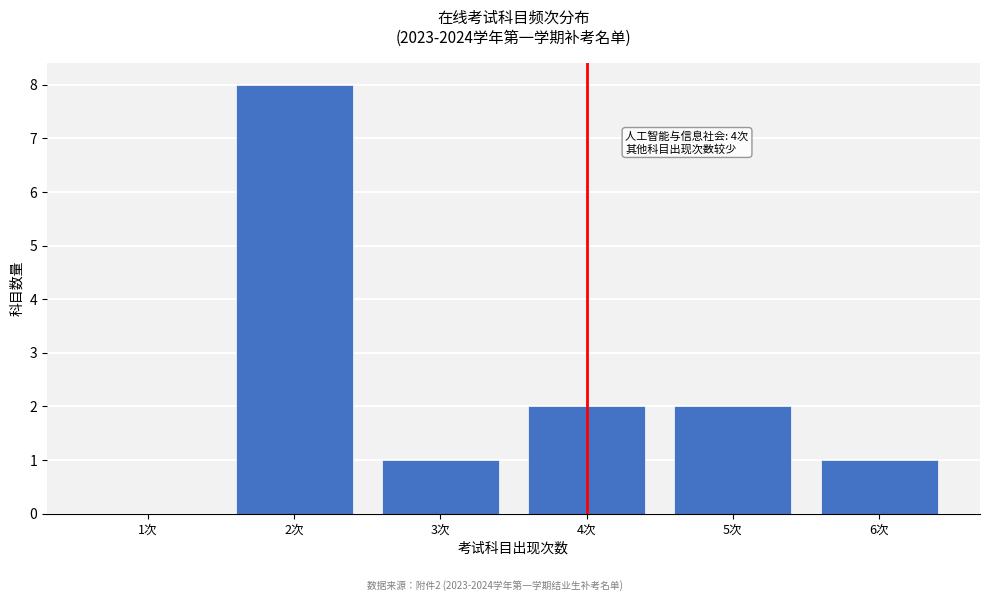

Reading left to right, transcribe all the data shown in this chart.

1次=0	2次=8	3次=1	4次=2	5次=2	6次=1